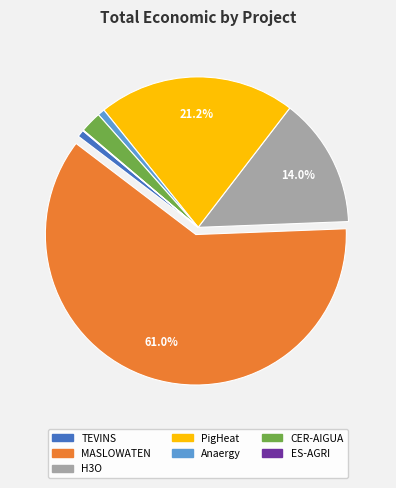

Is the sum of CER-AIGUA and Anaergy greater than half?

No